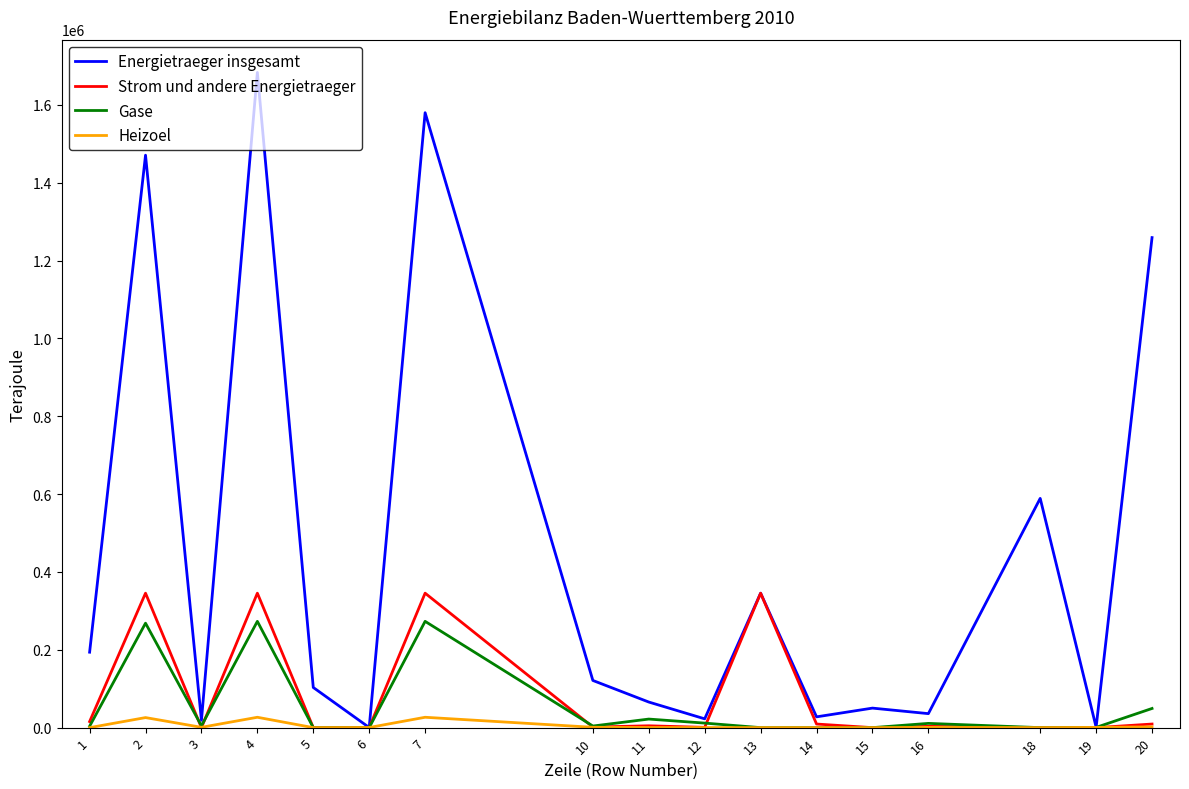

Which series has the largest total across all categories?

Energietraeger insgesamt